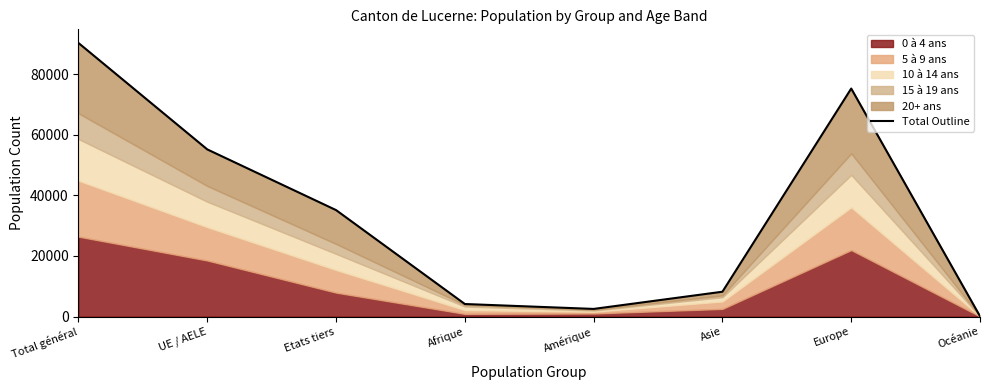

Reading right to left, extract all data points from this chart.

89	75321	8188	2505	4126	35158	55212	90370